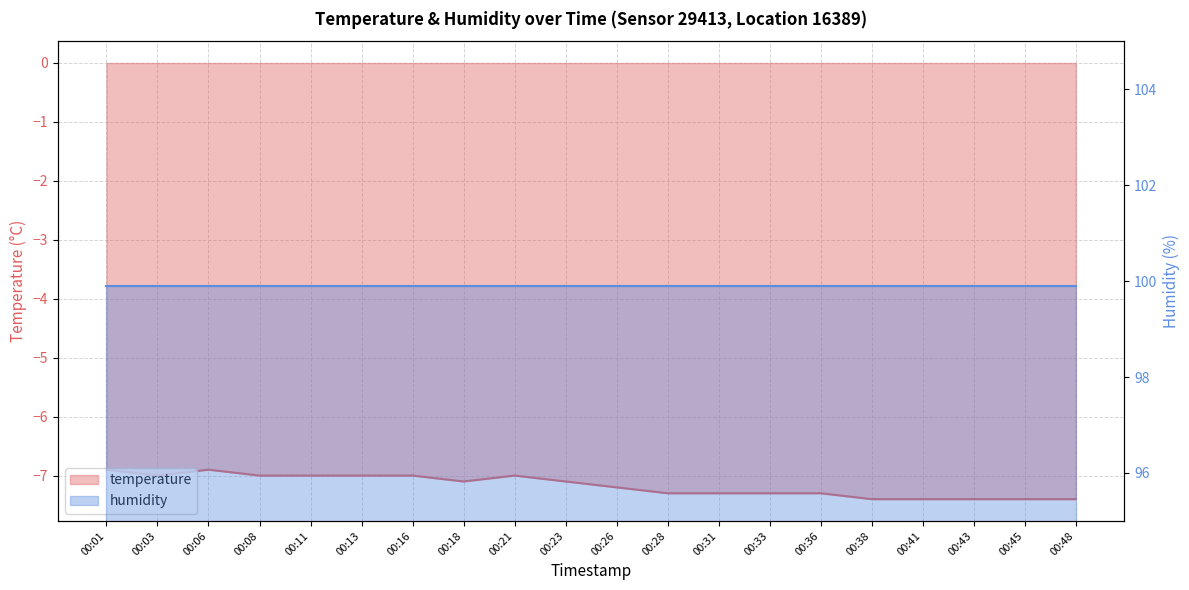

What is the sum of the values at 00:23 and 00:31?

-14.4